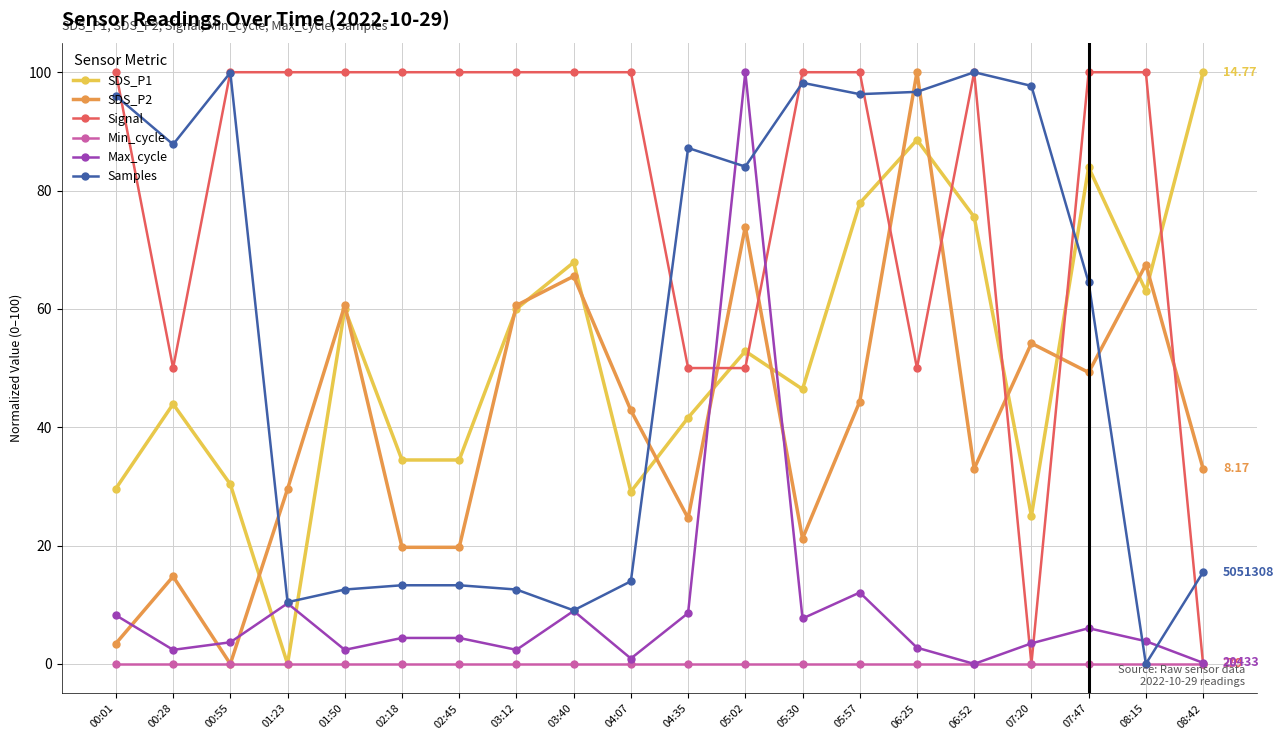

Does the chart display data point markers on the line(s)?

Yes